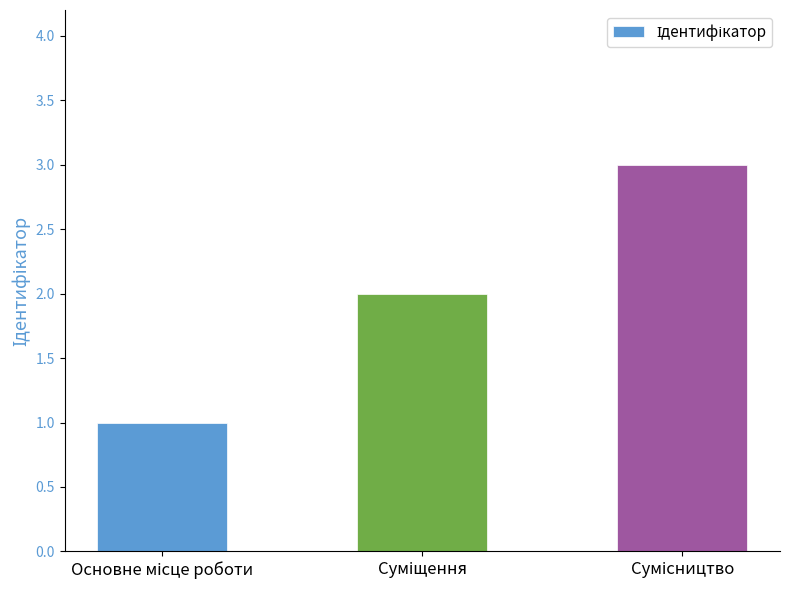

What is the greatest value displayed?

3